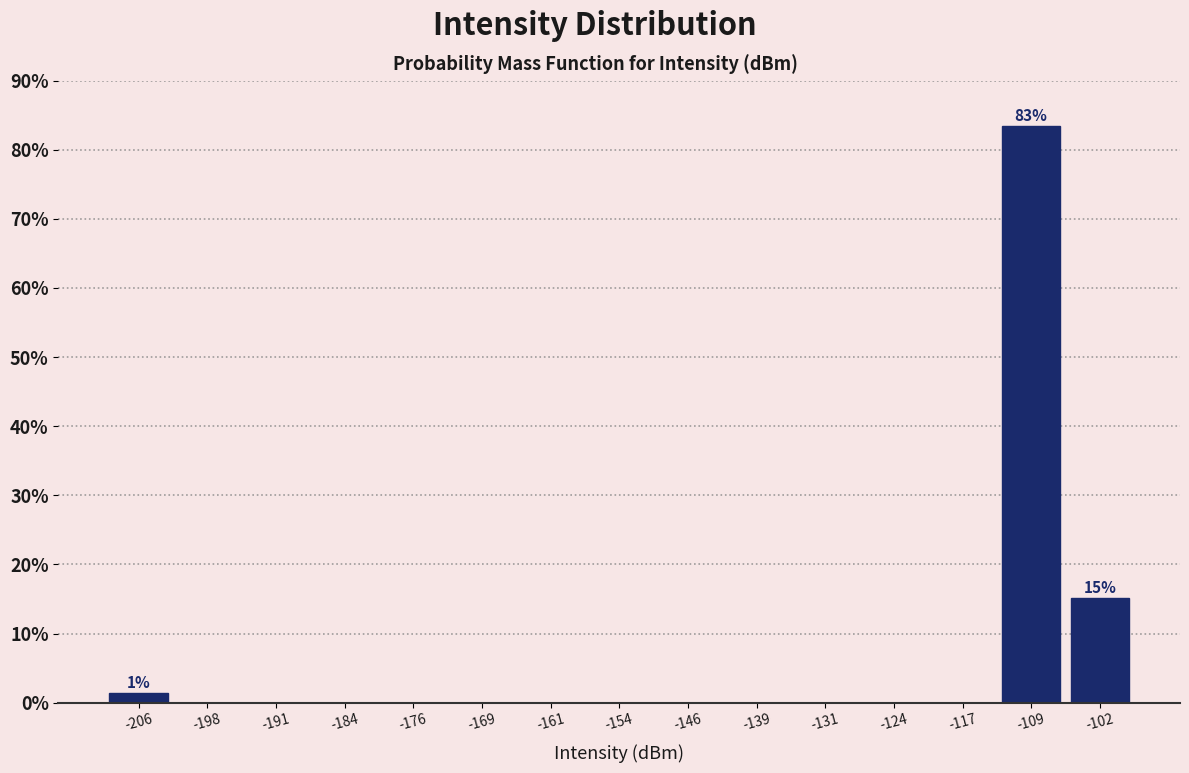

Which range on the x-axis has the tallest bar?

-113 to -105